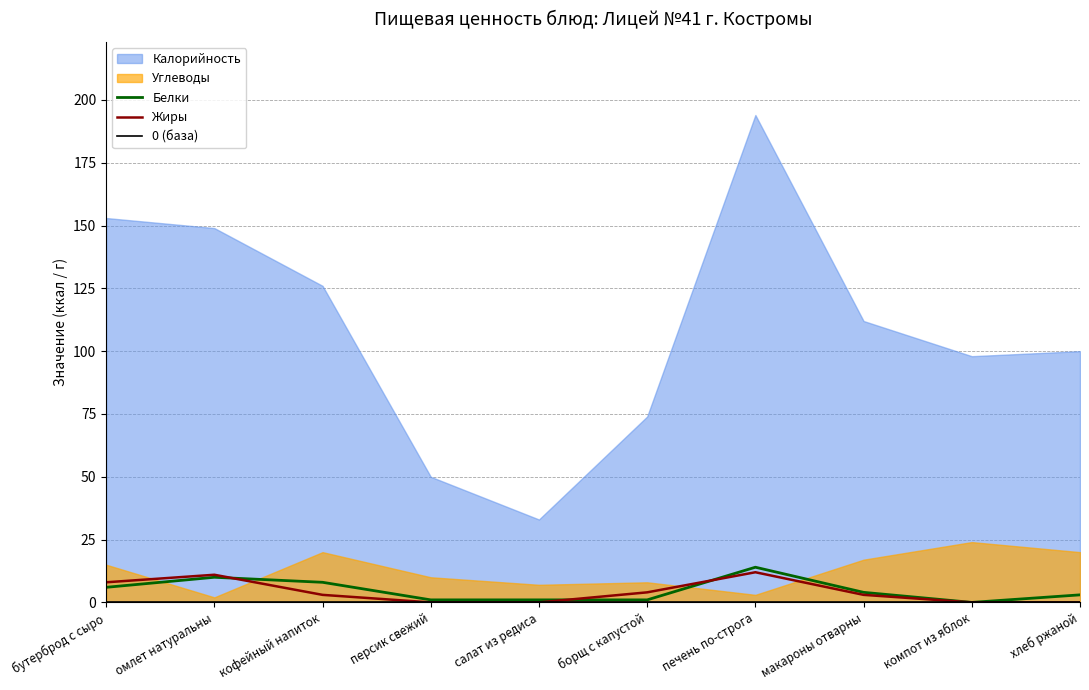

True or false: 0 (база) and Жиры cross at least once.

False